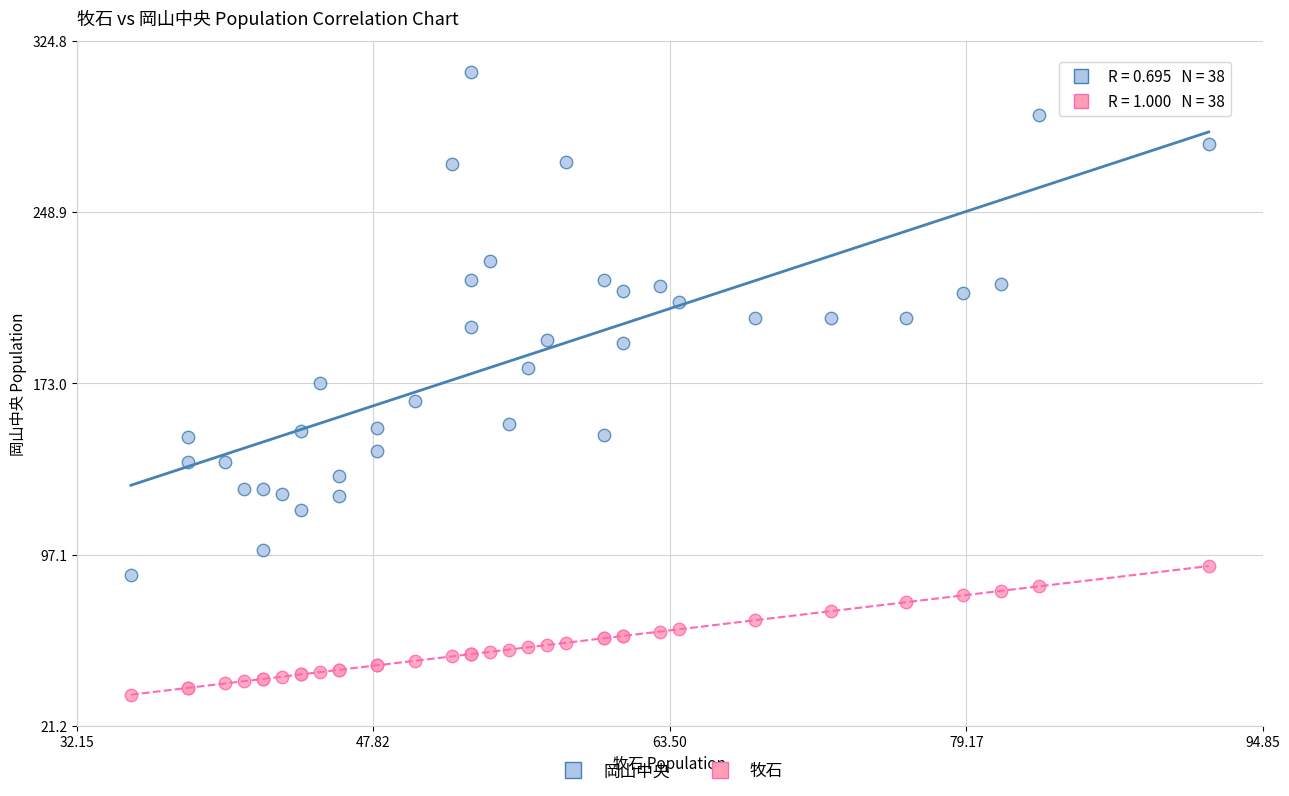

Which series has the largest Y range (max minus min)?

岡山中央